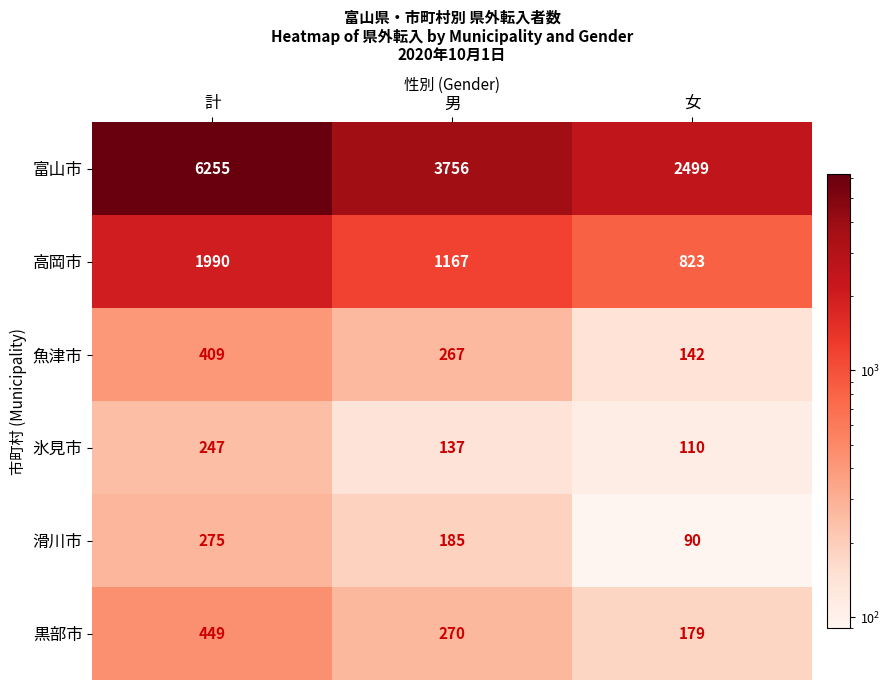

At which label does 滑川市 first exceed 185?

計